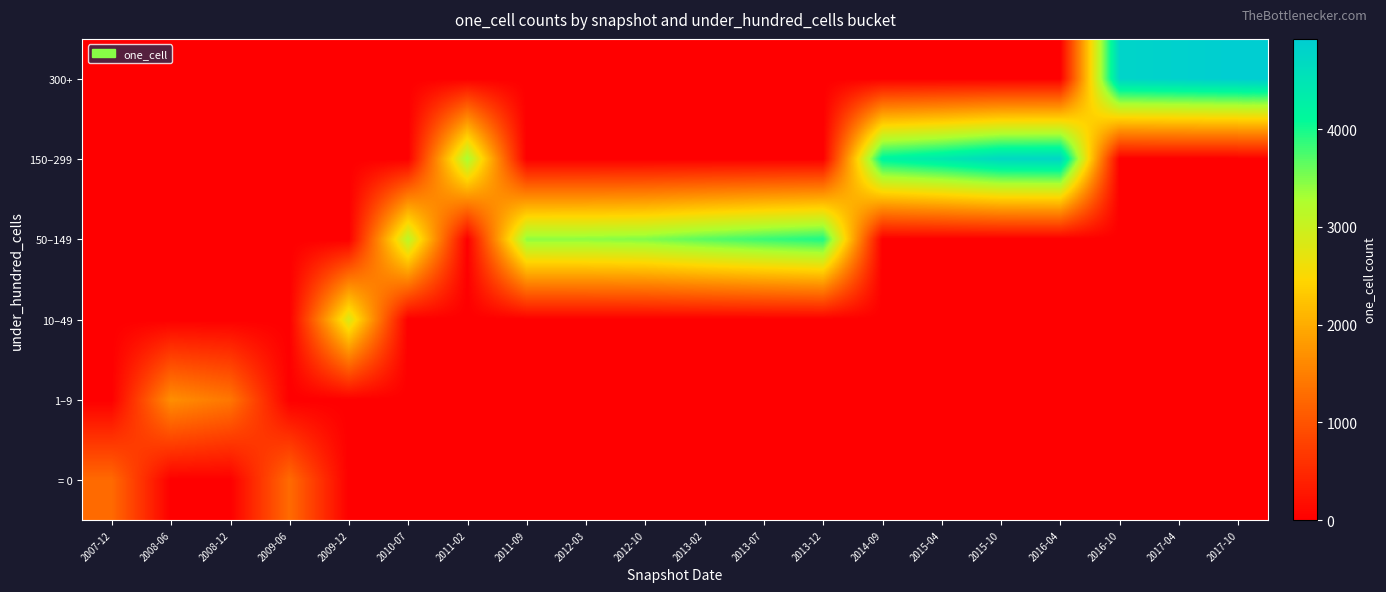

At how many categories does at least one series exceed 4671?

5